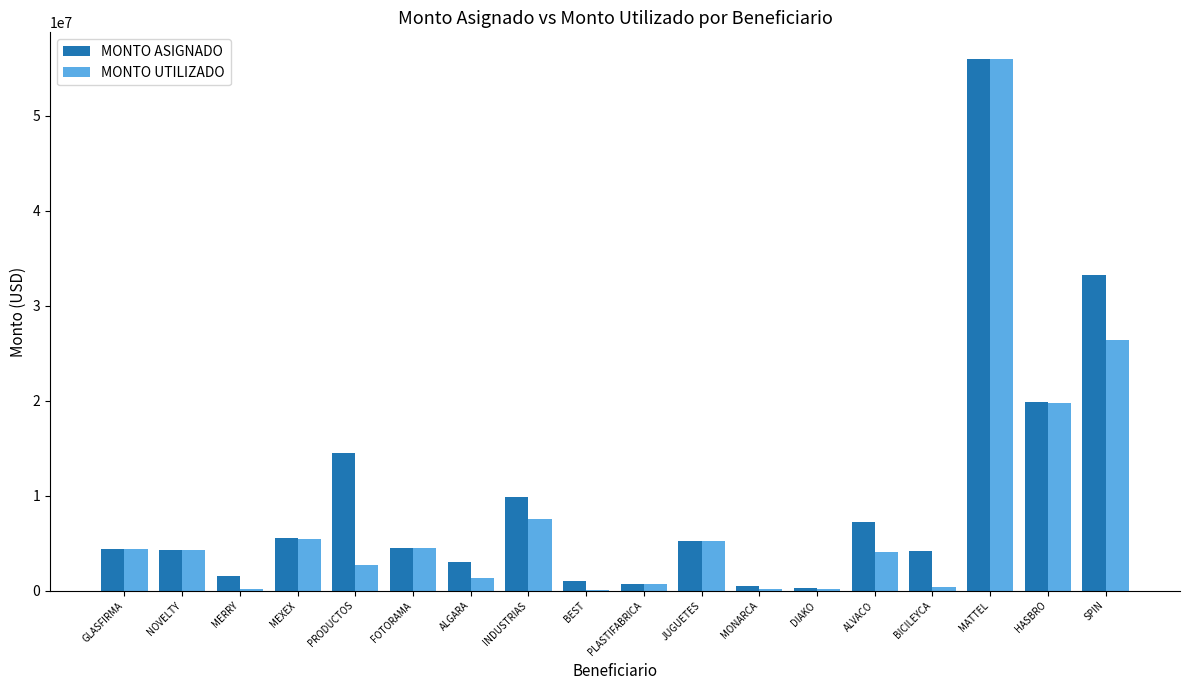

Which series changed the most between MEXEX and BEST?

MONTO UTILIZADO